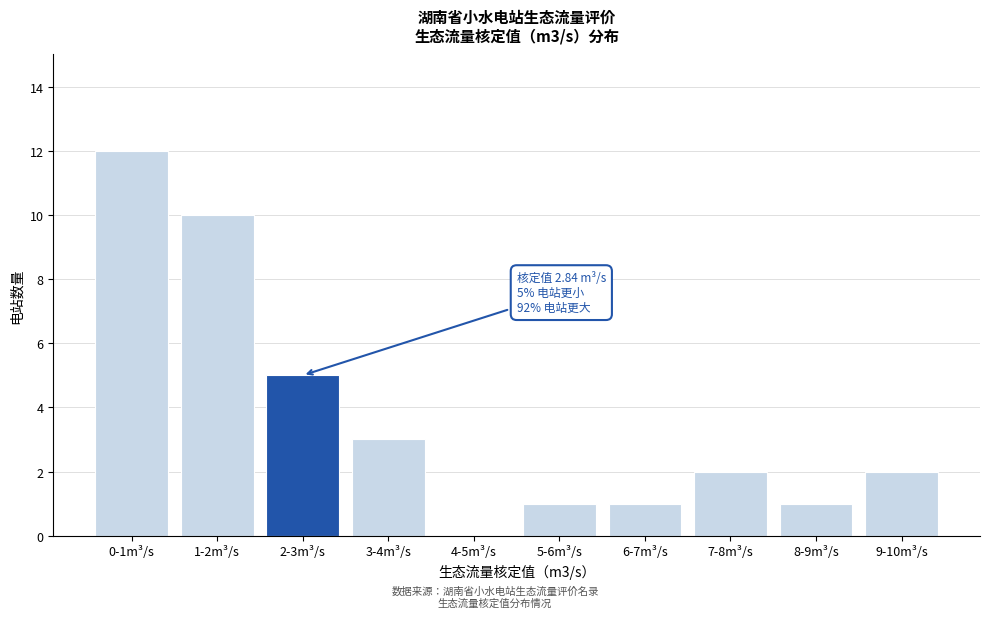

Reading right to left, transcribe all the data shown in this chart.

9-10m³/s=2	8-9m³/s=1	7-8m³/s=2	6-7m³/s=1	5-6m³/s=1	4-5m³/s=0	3-4m³/s=3	2-3m³/s=5	1-2m³/s=10	0-1m³/s=12